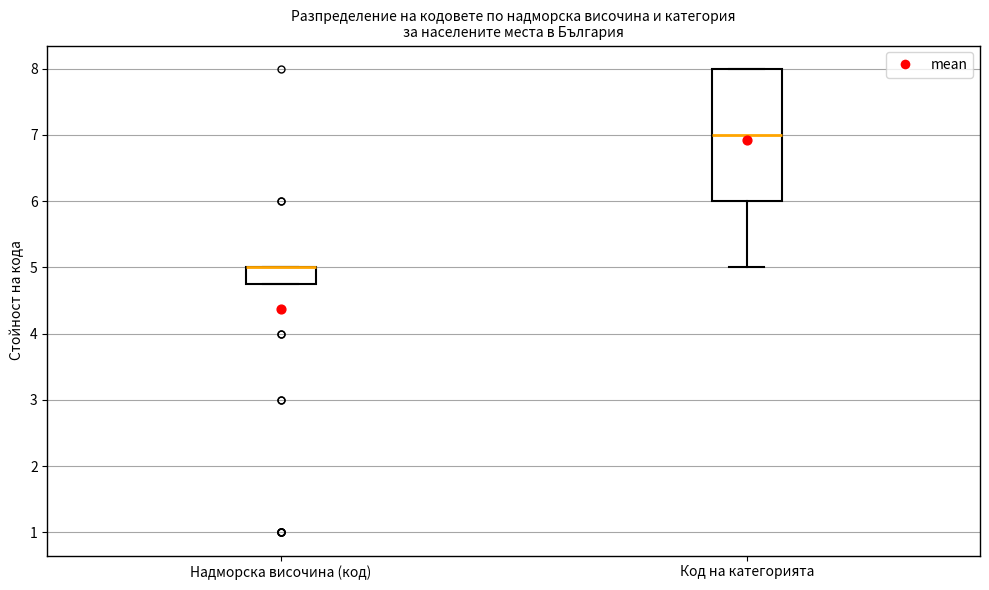

Reading left to right, read every box against the y-axis: the position of its median line, the range the box covers, and the ends of its whiskers. The values are not printed on the chart, so give them approximately, as read against the axis.

Надморска височина (код): median 5.0 (drawn on the box's upper edge), box 4.8 to 5.0, whiskers 4.8 to 5.0
Код на категорията: median 7.0, box 6.0 to 8.0, whiskers 5.0 to 8.0